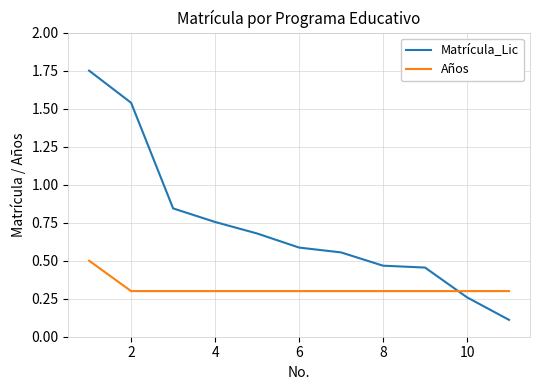

What is the difference between the maximum and minimum values in the Matrícula_Lic series?

1.6